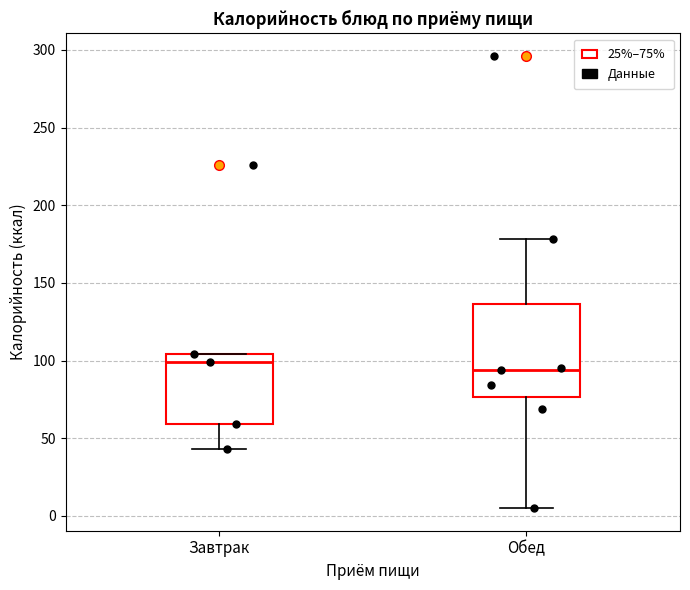

Reading left to right, read every box against the y-axis: the position of its median line, the range the box covers, and the ends of its whiskers. The values are not printed on the chart, so give them approximately, as read against the axis.

Завтрак: median 100, box 60 to 105, whiskers 45 to 105
Обед: median 95, box 75 to 135, whiskers 5 to 180